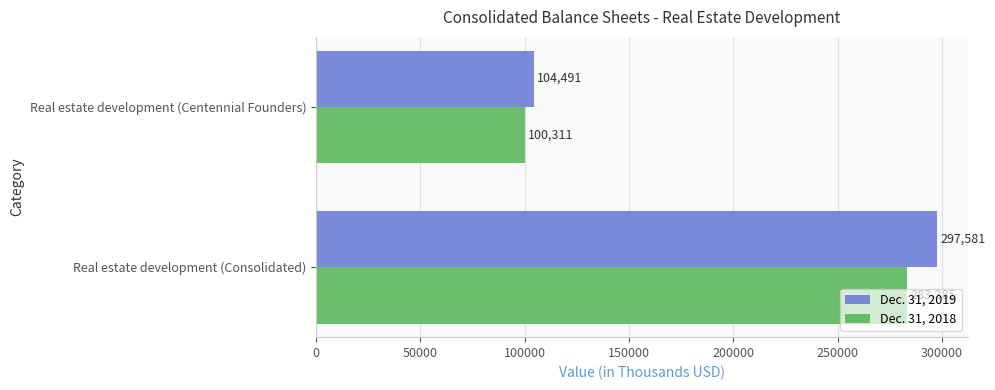

Which category has the lowest value in the Dec. 31, 2019 series?

Real estate development (Centennial Founders)